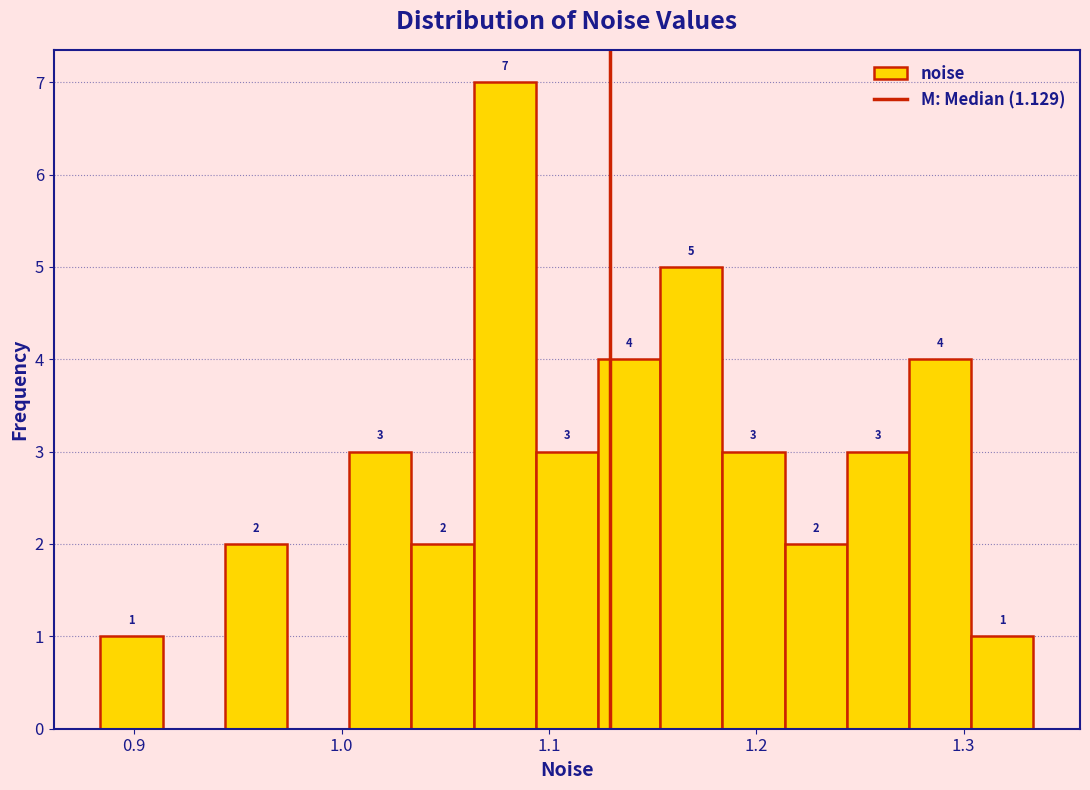

Around what value on the x-axis is the tallest bar? Give the approximate position of its centre, as read against the axis.

1.08